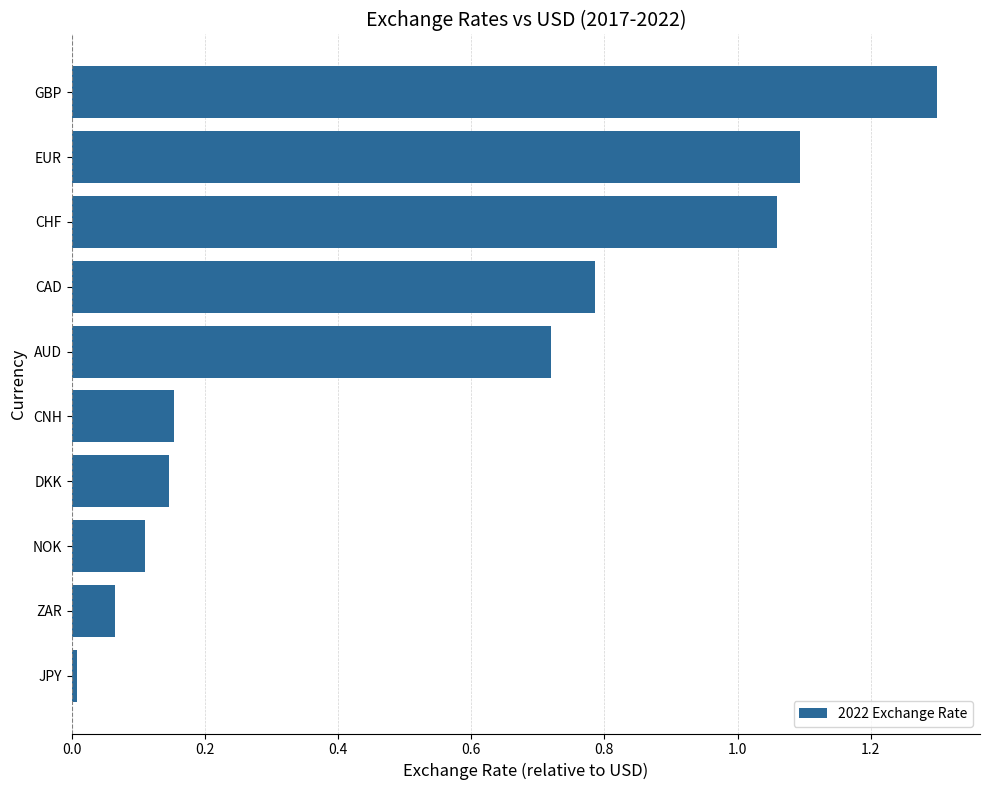

Between GBP and ZAR, which is larger?

GBP